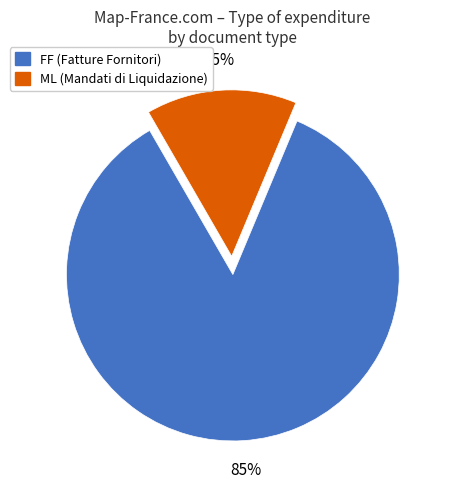

The FF slice represents 96% of the pie. True or false?

False